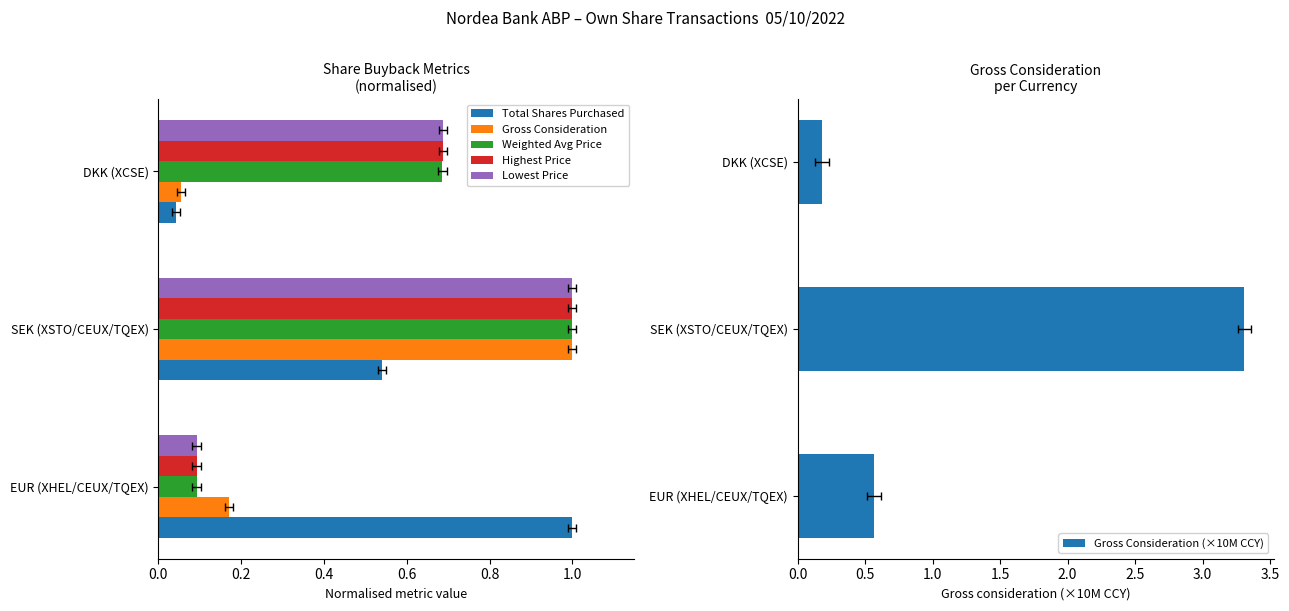

What is the maximum value shown in the chart?

3.3